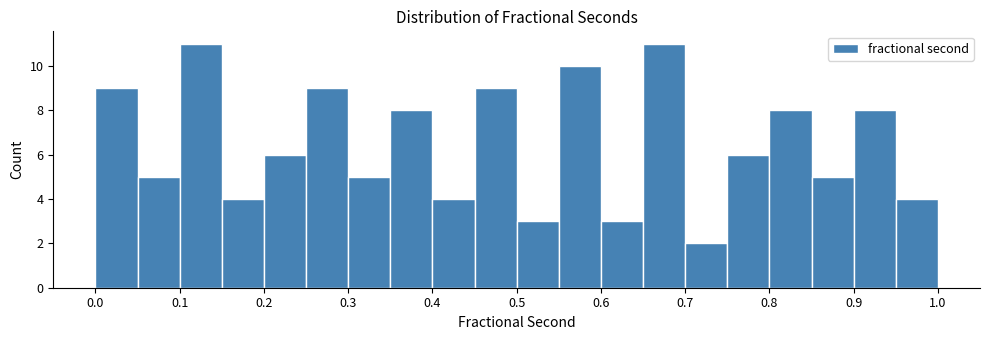

Reading left to right, list every bar in this chart as the range it spans on the x-axis followed by its height. The values are not printed on the chart, so give them approximately, as read against the axis.

0.00 to 0.05: 9
0.05 to 0.10: 5
0.10 to 0.15: 11
0.15 to 0.20: 4
0.20 to 0.25: 6
0.25 to 0.30: 9
0.30 to 0.35: 5
0.35 to 0.40: 8
0.40 to 0.45: 4
0.45 to 0.50: 9
0.50 to 0.55: 3
0.55 to 0.60: 10
0.60 to 0.65: 3
0.65 to 0.70: 11
0.70 to 0.75: 2
0.75 to 0.80: 6
0.80 to 0.85: 8
0.85 to 0.90: 5
0.90 to 0.95: 8
0.95 to 1.00: 4